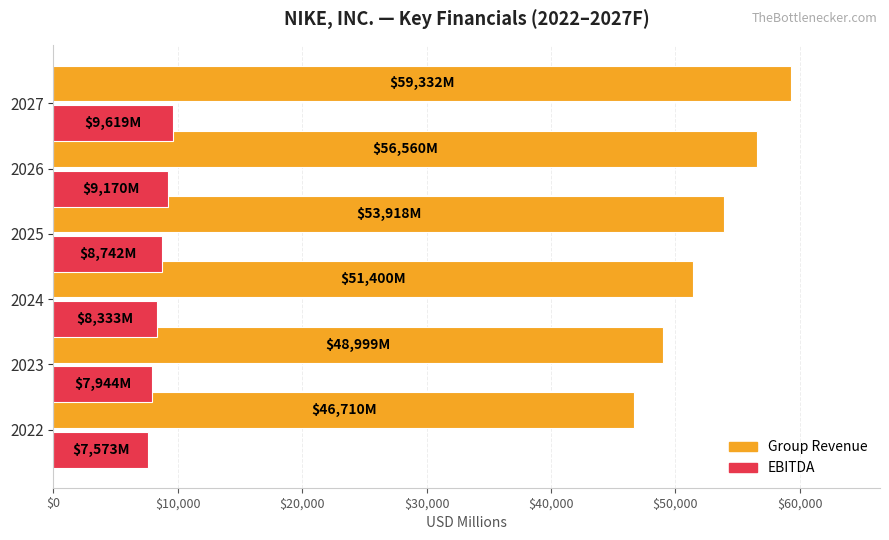

How many values in the EBITDA series are below 8741?

3